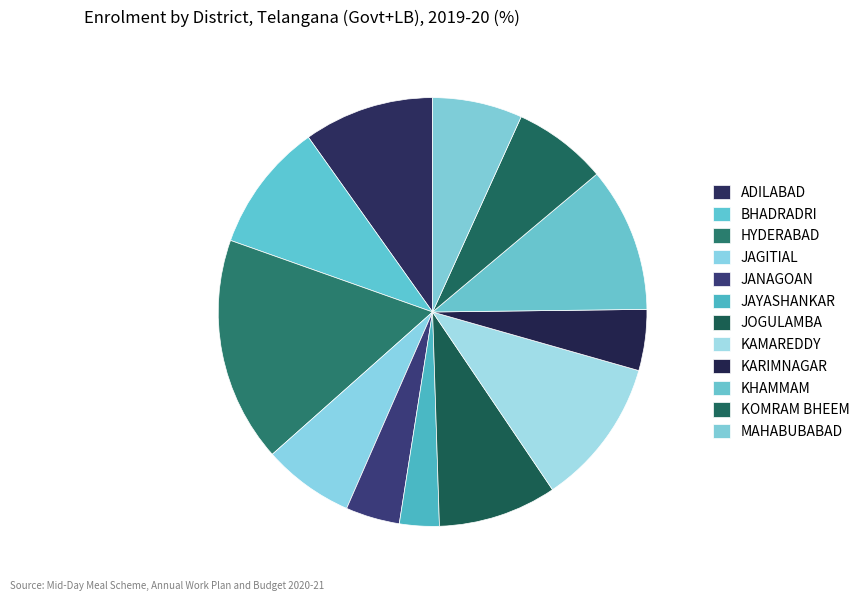

Is it true that KAMAREDDY is 5% of the pie?

False